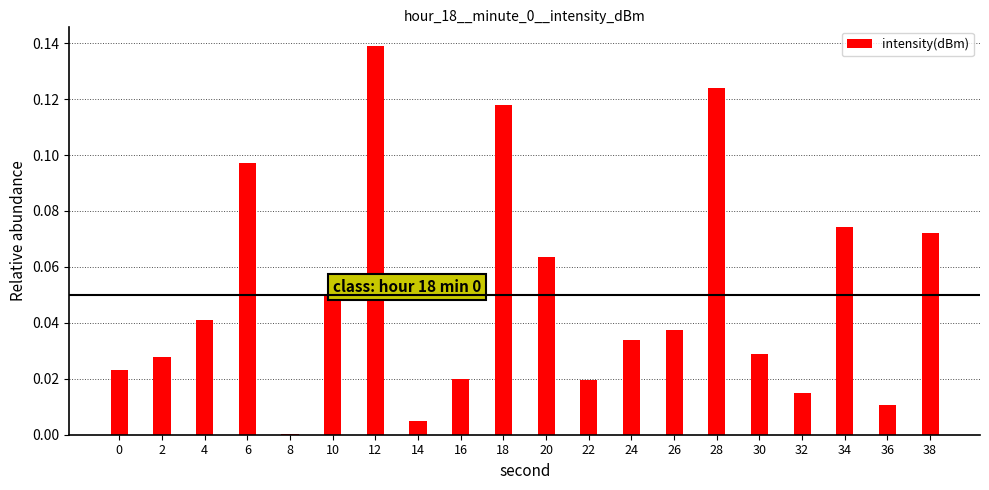

What is the sum of all values?

1.0